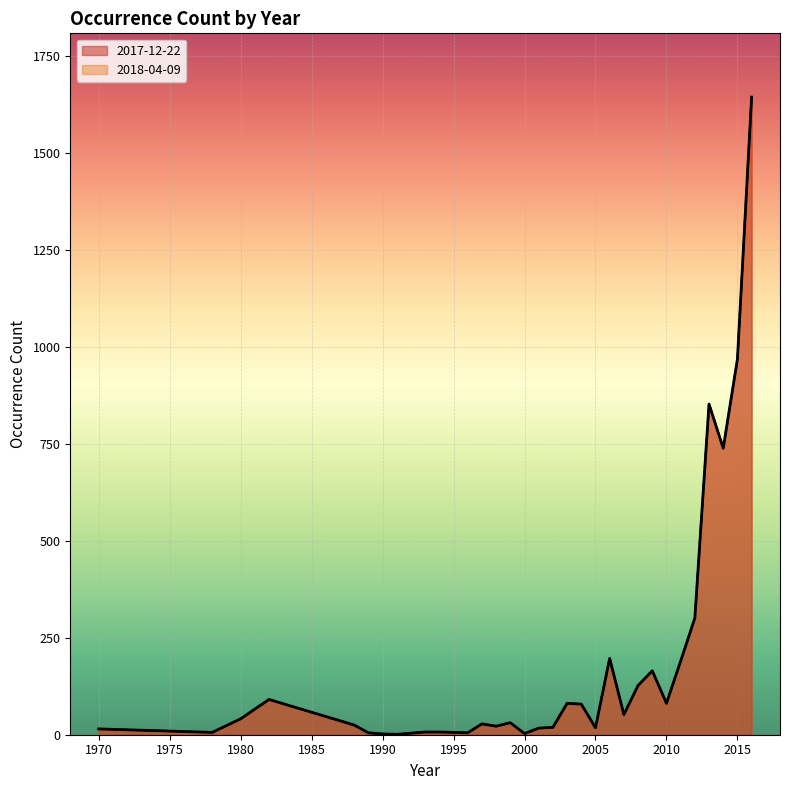

What is the difference between the maximum and second lowest values in the 2017-12-22 series?

1643